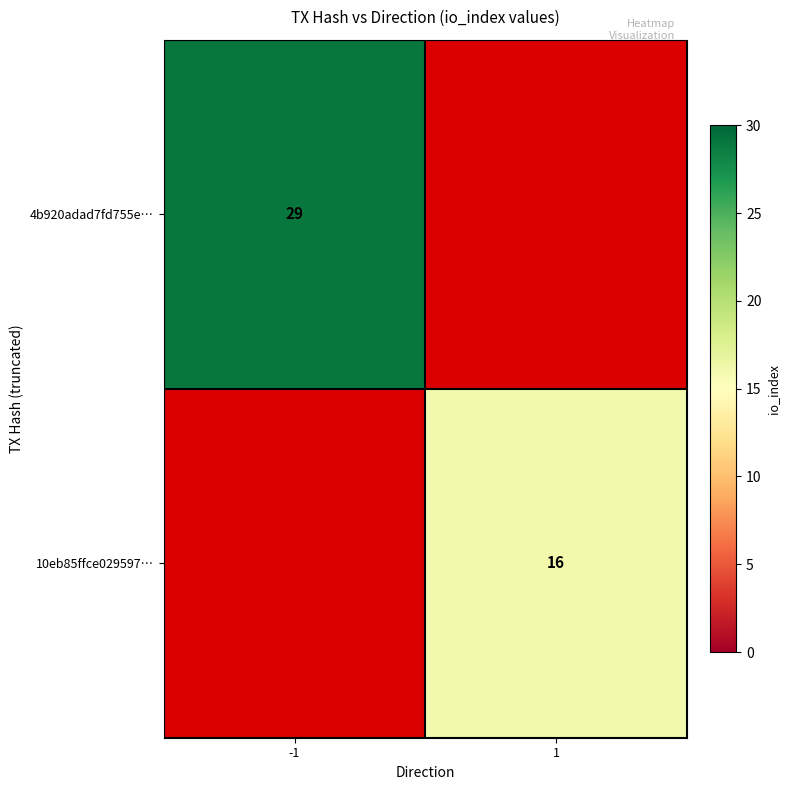

Is the value of 4b920adad7fd755e… at -1 greater than the value of 10eb85ffce029597… at 1?

Yes